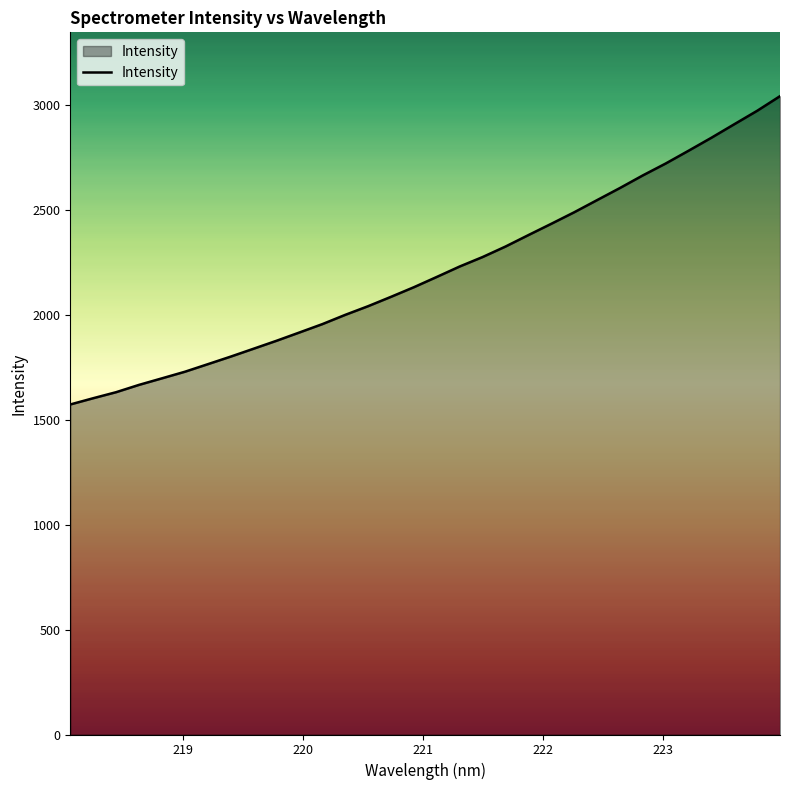

What is the smallest value displayed?

1573.8